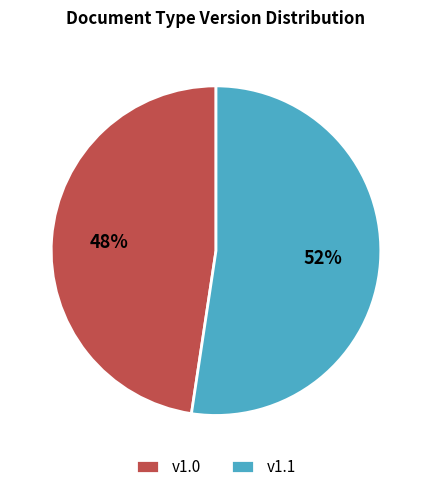

How many slices are in this pie chart?

2